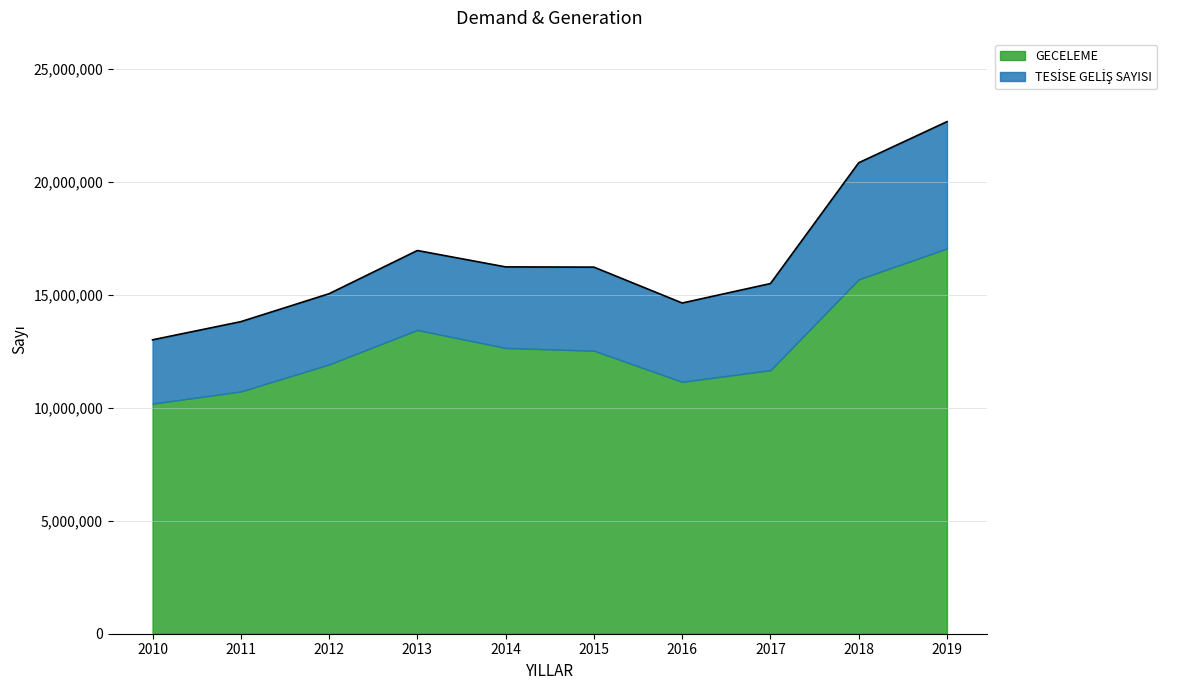

How many values exceed 16229176?

4